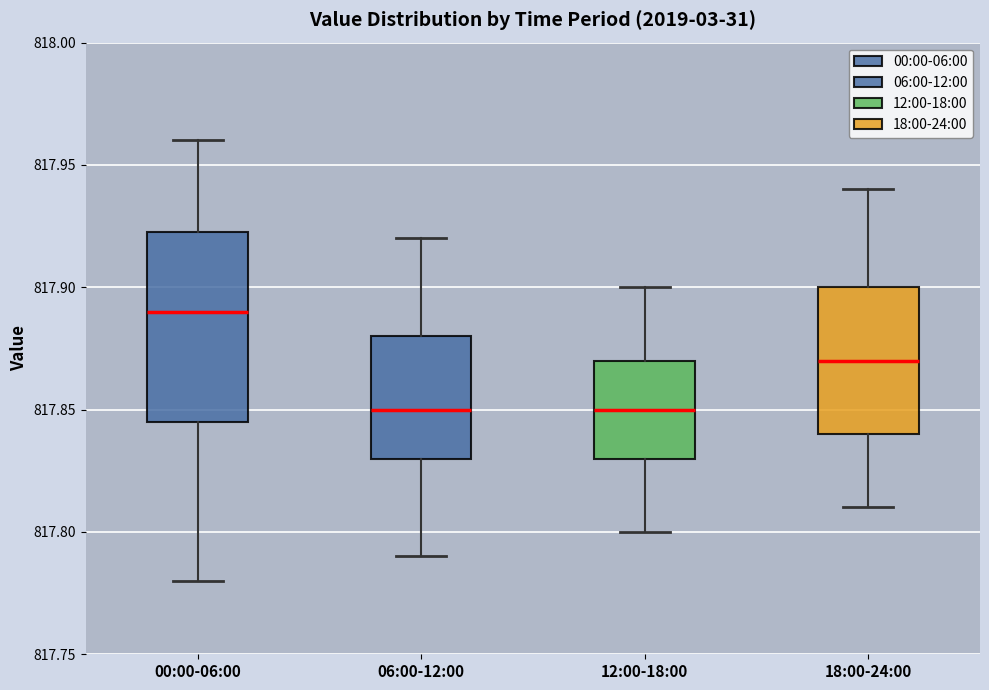

Reading left to right, read every box against the y-axis: the position of its median line, the range the box covers, and the ends of its whiskers. The values are not printed on the chart, so give them approximately, as read against the axis.

00:00-06:00: median 817.890, box 817.845 to 817.925, whiskers 817.780 to 817.960
06:00-12:00: median 817.850, box 817.830 to 817.880, whiskers 817.790 to 817.920
12:00-18:00: median 817.850, box 817.830 to 817.870, whiskers 817.800 to 817.900
18:00-24:00: median 817.870, box 817.840 to 817.900, whiskers 817.810 to 817.940